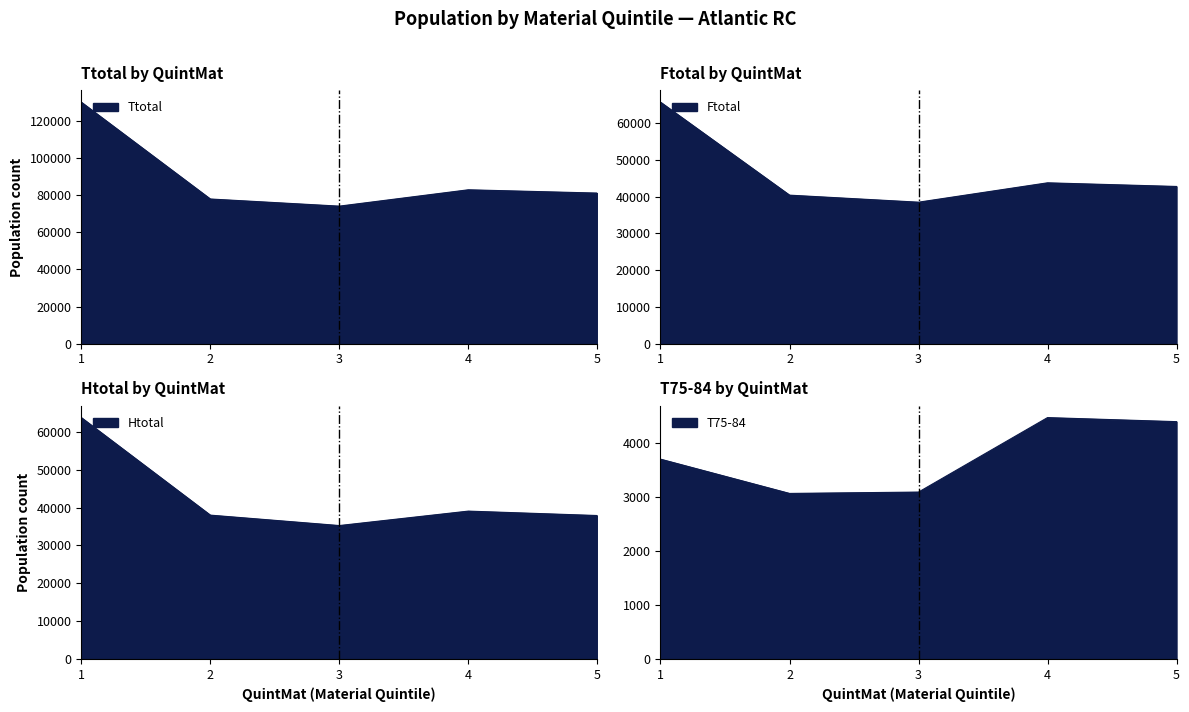

At which label does T75-84 reach its minimum?

2